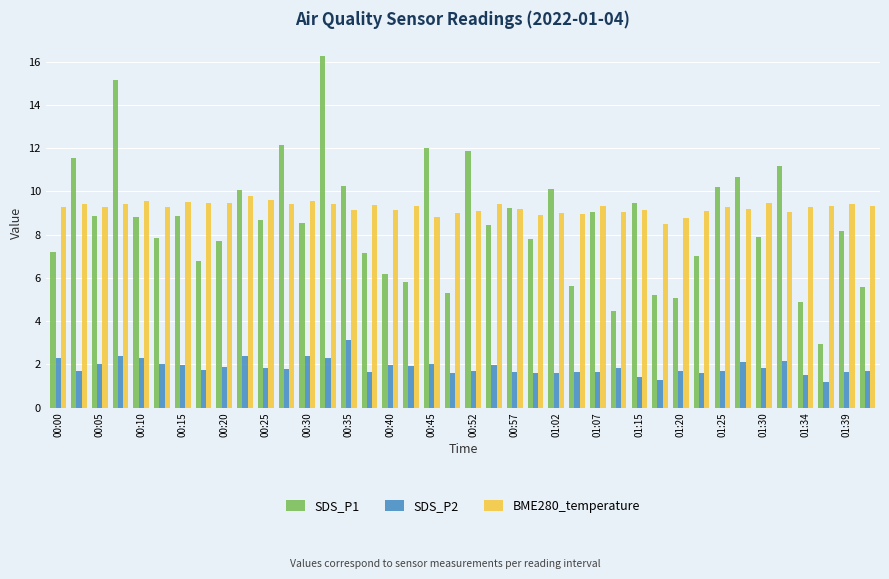

Which series has the largest range (max minus min)?

SDS_P1